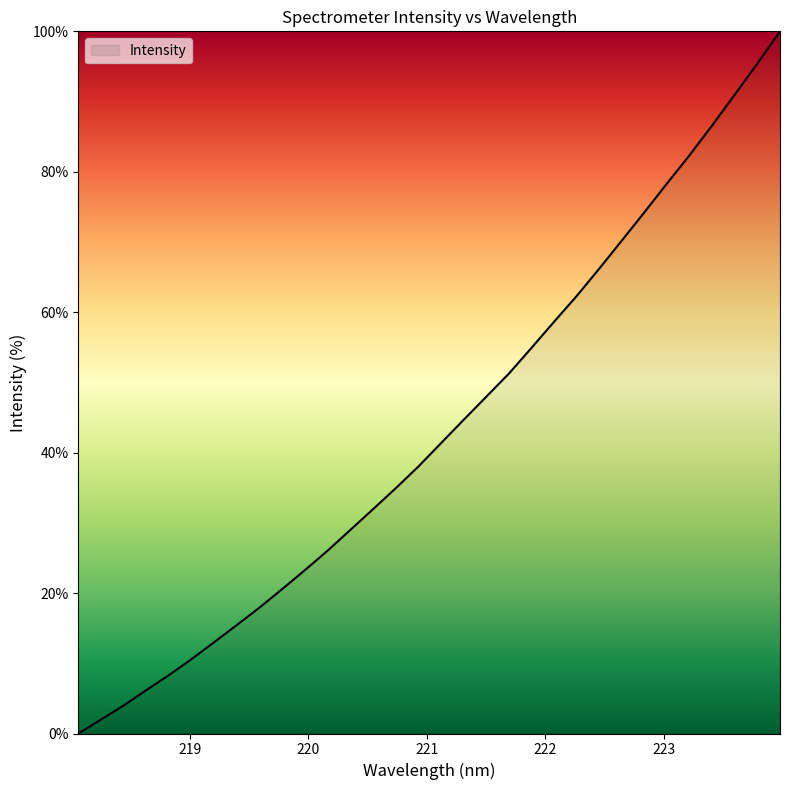

What is the maximum value shown in the chart?

100.0